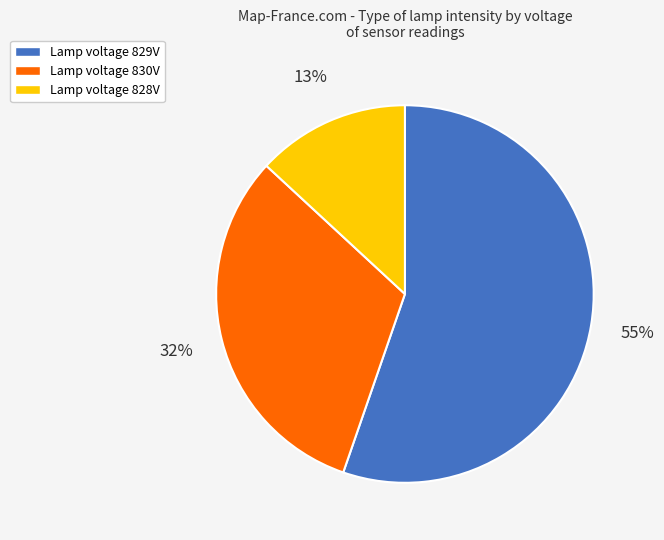

To the nearest percent, what is the average slice percentage?

33%